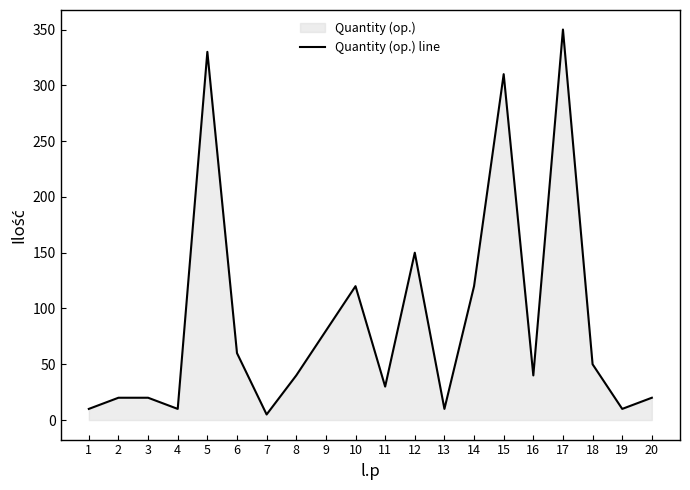

At which category does the data reach its first local peak?

5